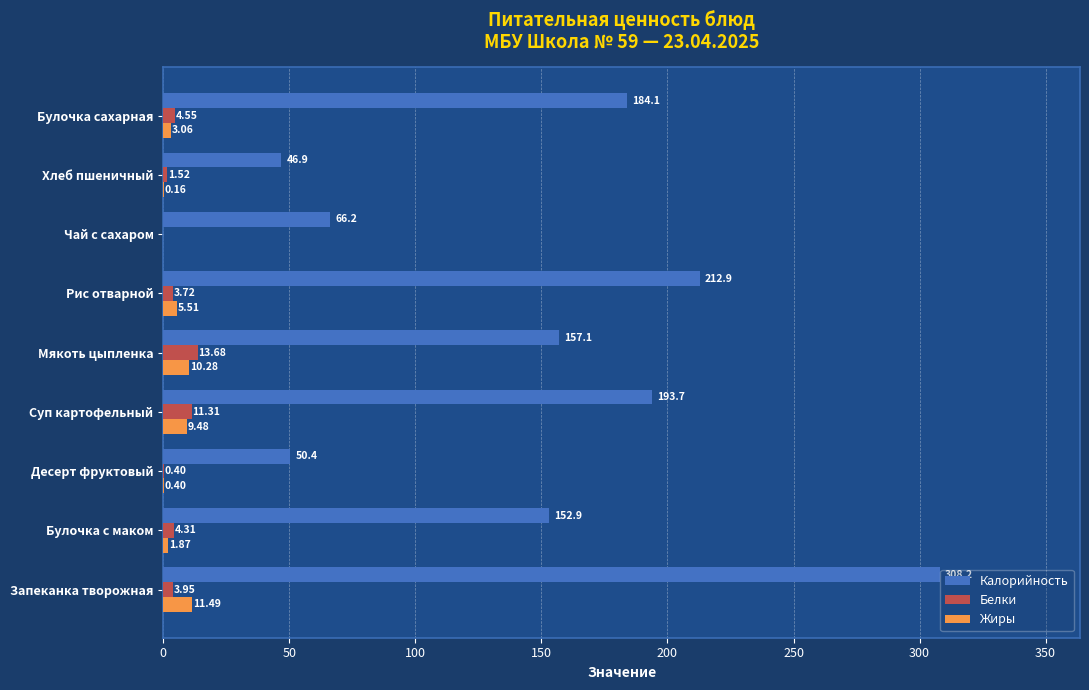

Which category has the highest value in the Жиры series?

Запеканка творожная